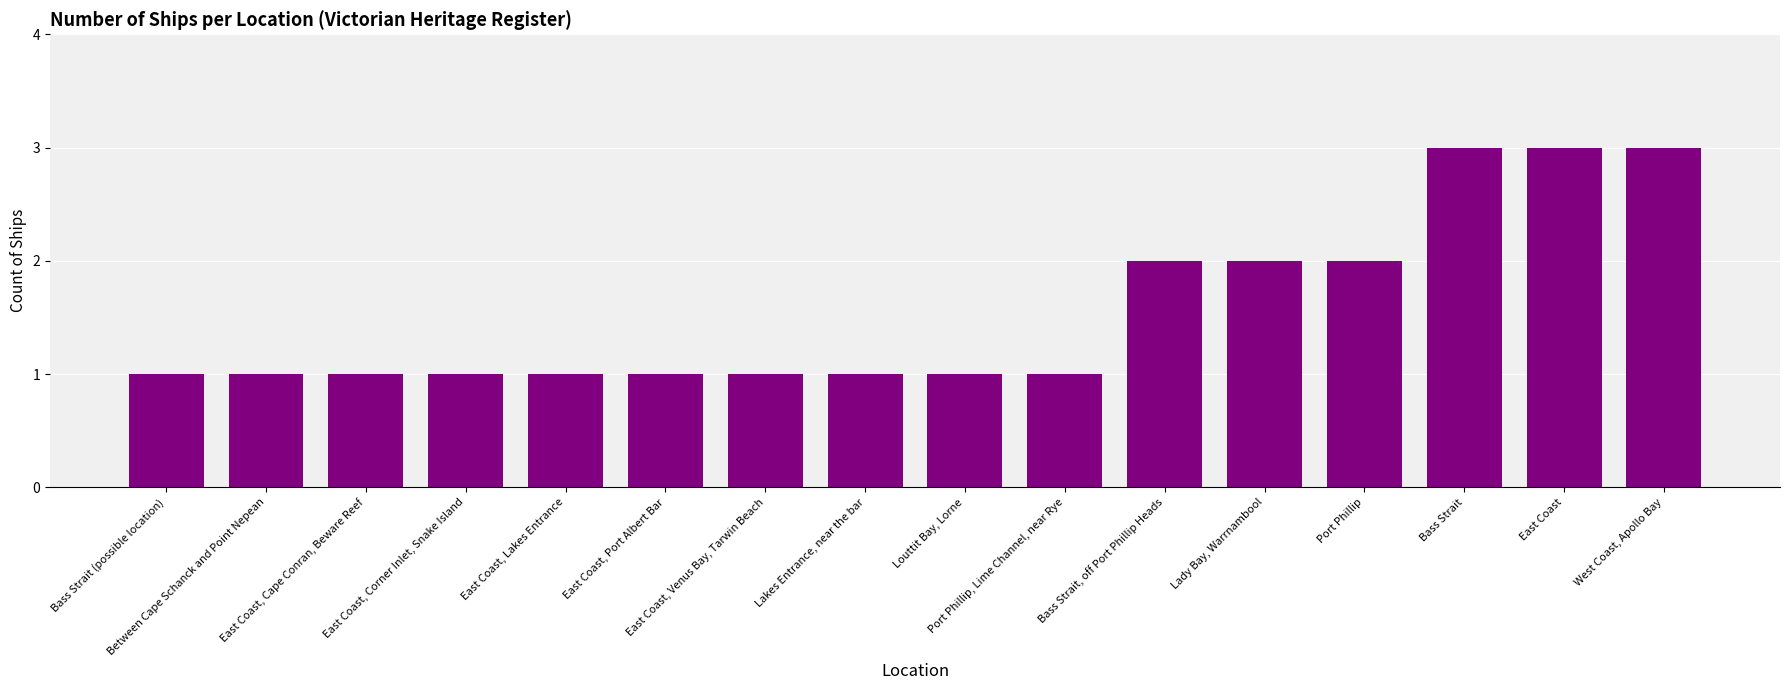

What is the label of the 2nd bar from the right?

East Coast